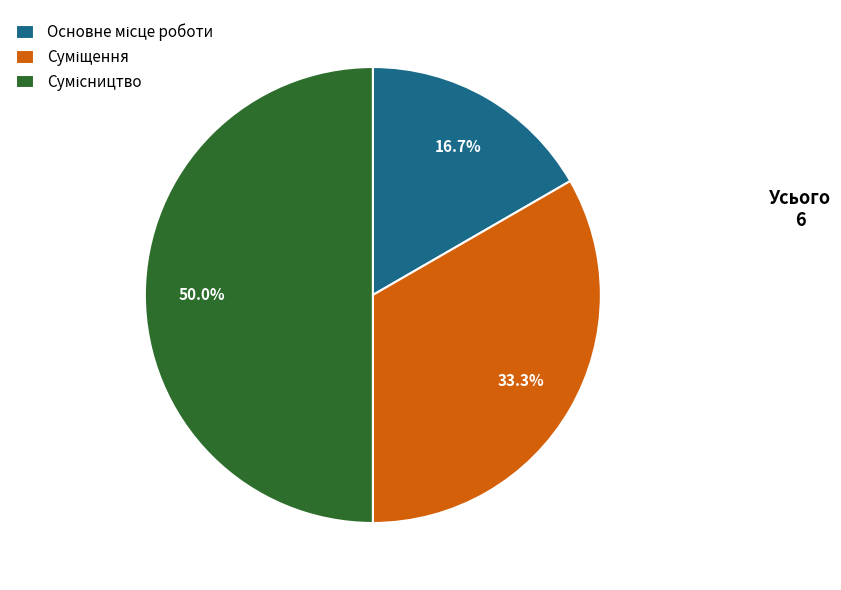

To the nearest percent, what is the average slice percentage?

33%